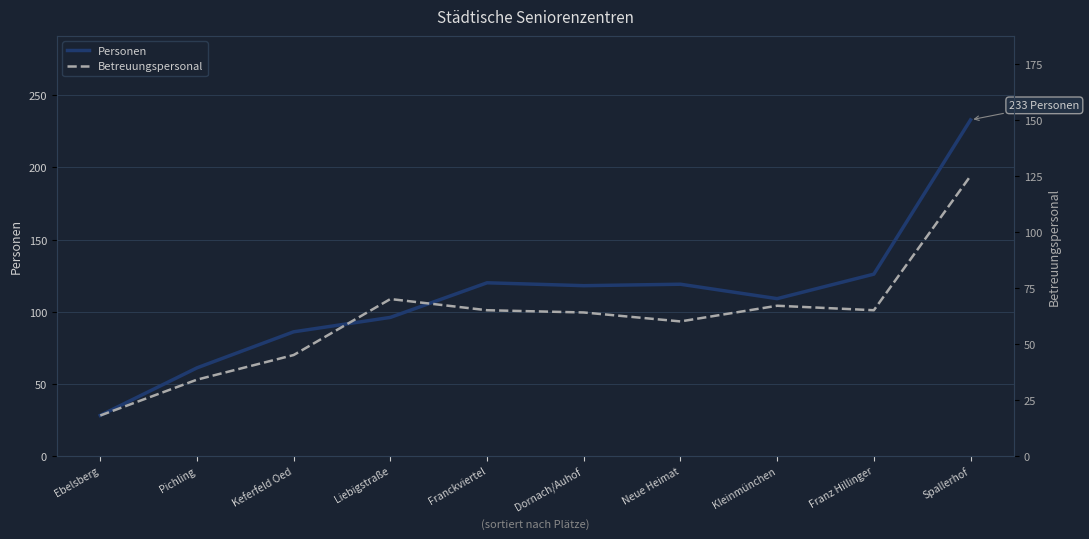

How many data points in Personen are less than 118?

5